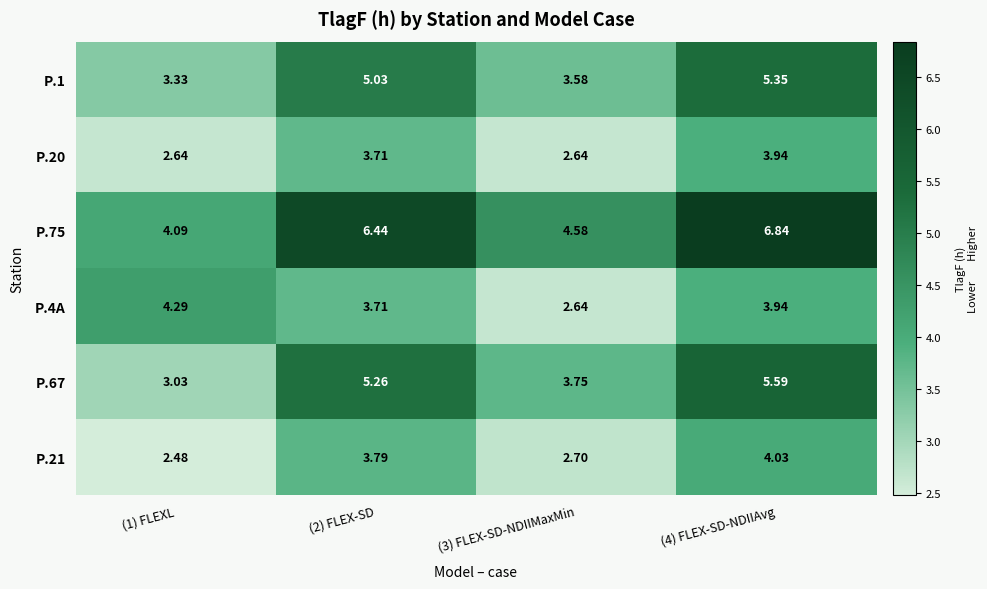

Is the value of P.75 at (2) FLEX-SD greater than the value of P.20 at (1) FLEXL?

Yes